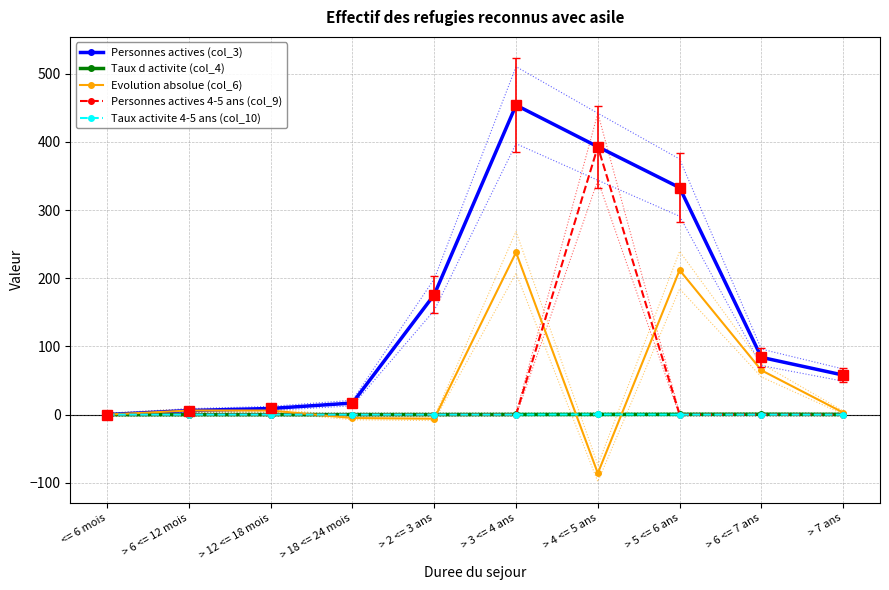

How many distinct data groups are displayed?

5